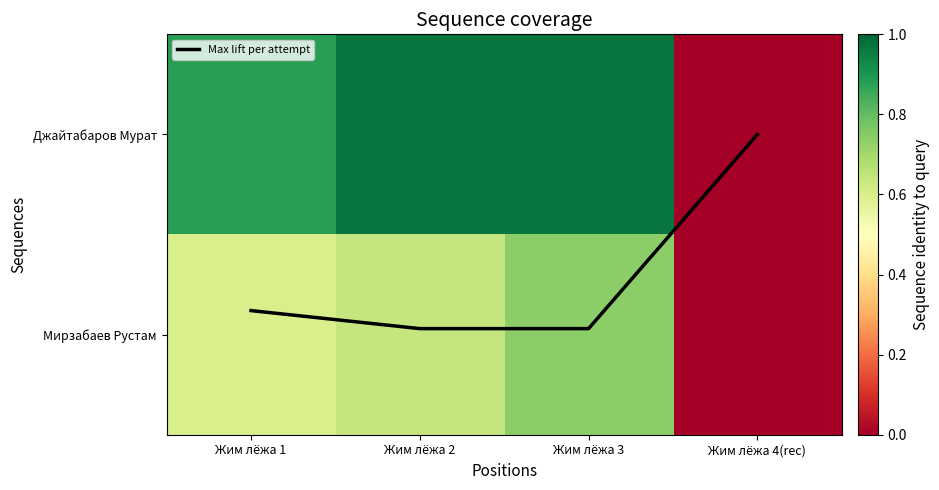

Is it true that Мирзабаев Рустам equals 0.0 at Жим лёжа 4(rec)?

True